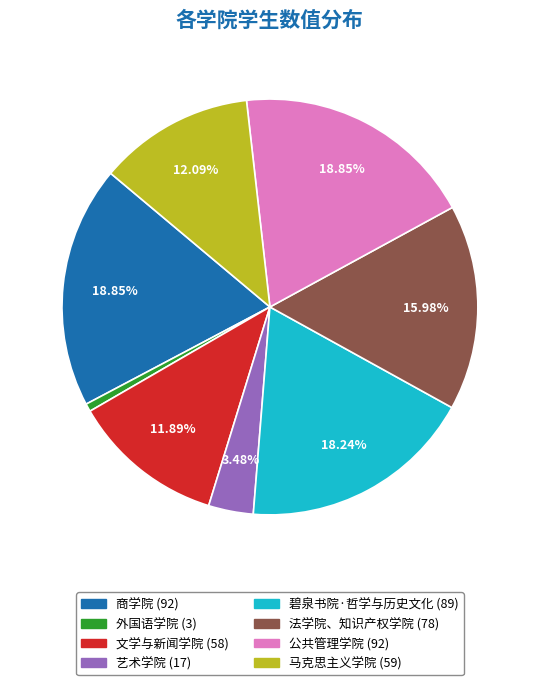

Is there any slice that represents more than half of the pie?

No